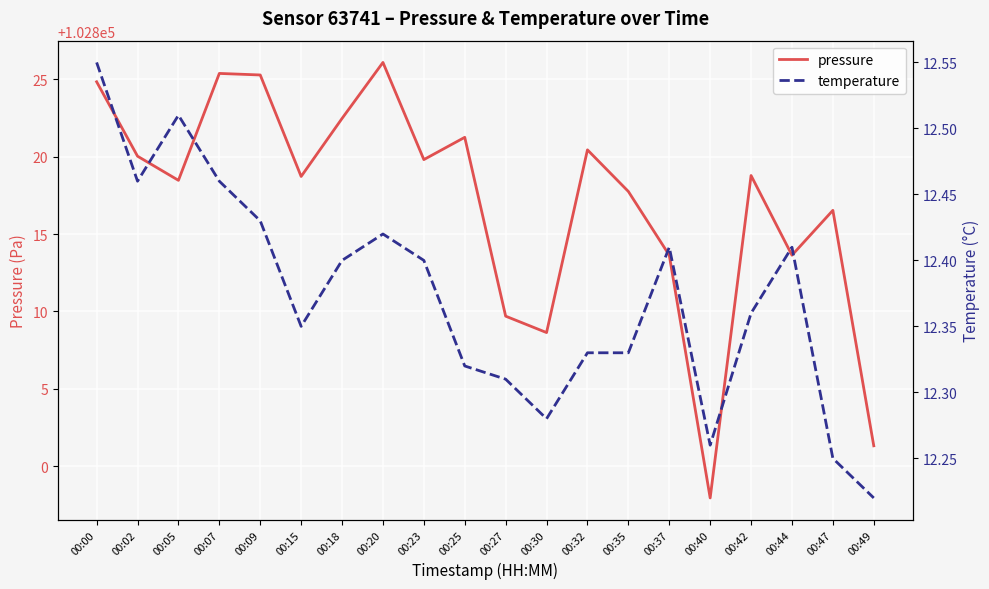

The value of temperature at 00:00 is 12.6. True or false?

True